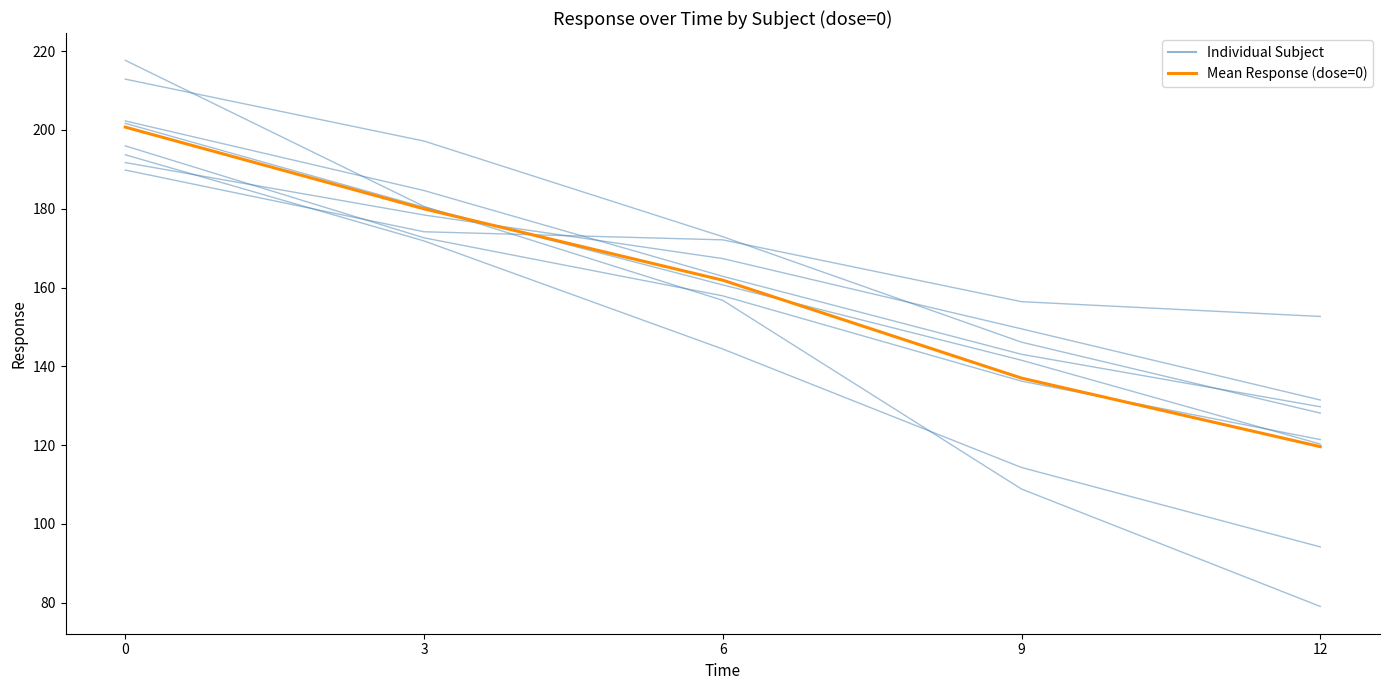

Count the number of categories in the chart.

5